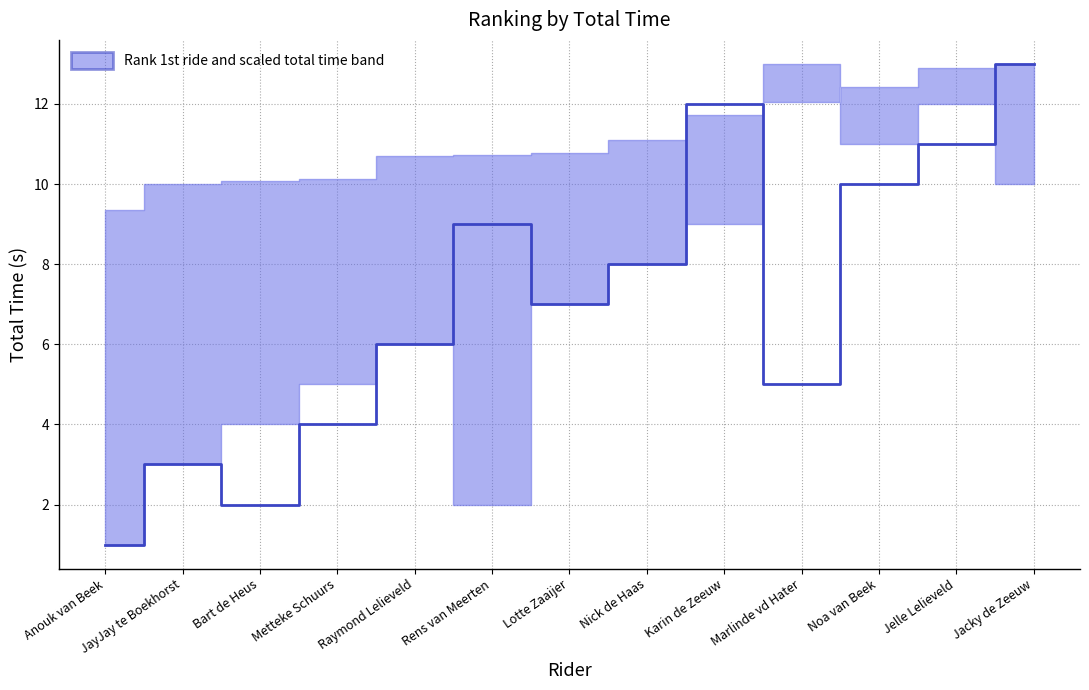

What is the difference between the maximum and minimum values?

12